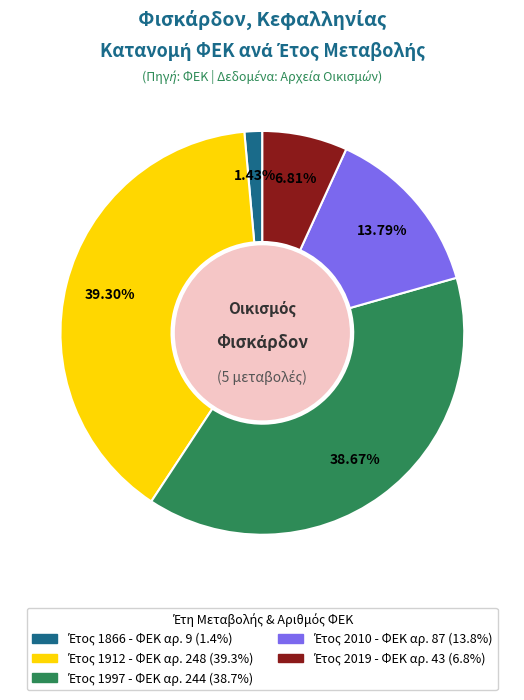

Is there a majority slice in this chart?

No